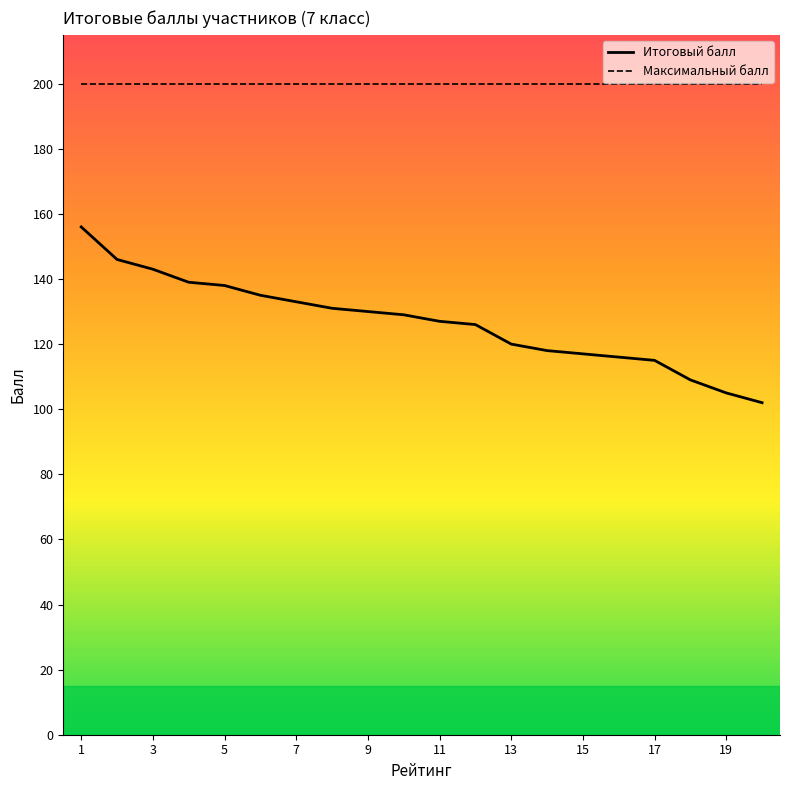

True or false: Итоговый балл and Максимальный балл intersect in this chart.

False